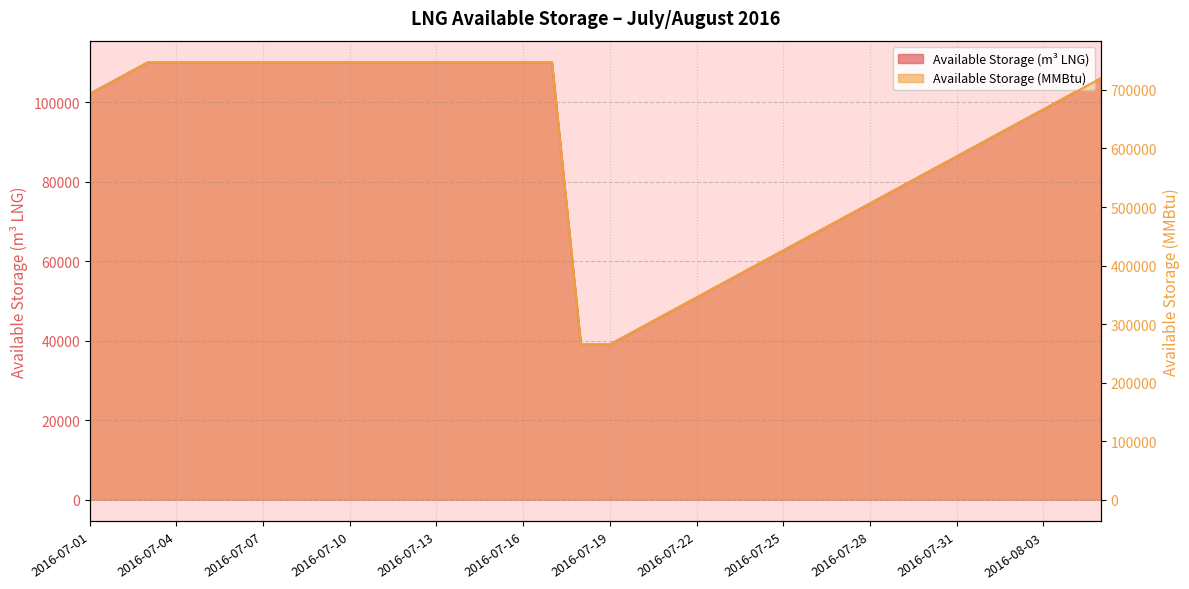

What are all the series names shown in the legend?

Available Storage (m³ LNG), Available Storage (MMBtu)